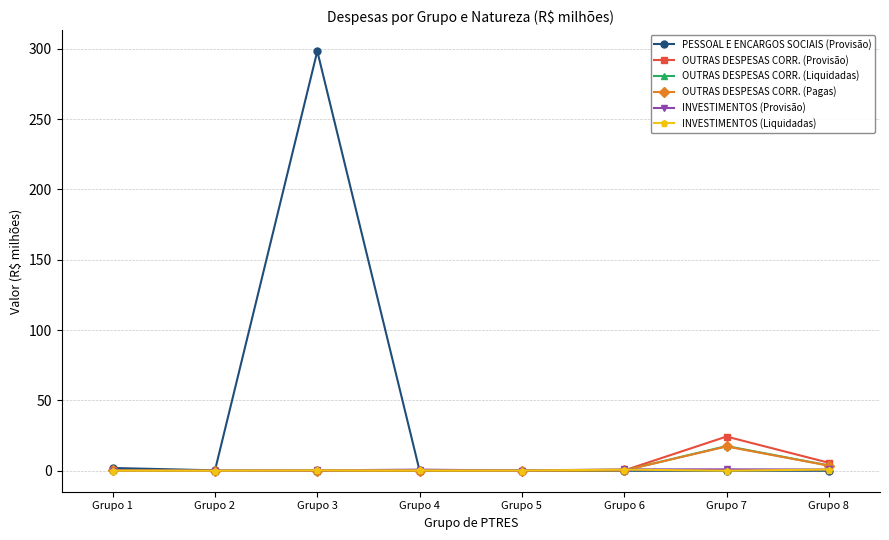

How many lines are shown in the chart?

6